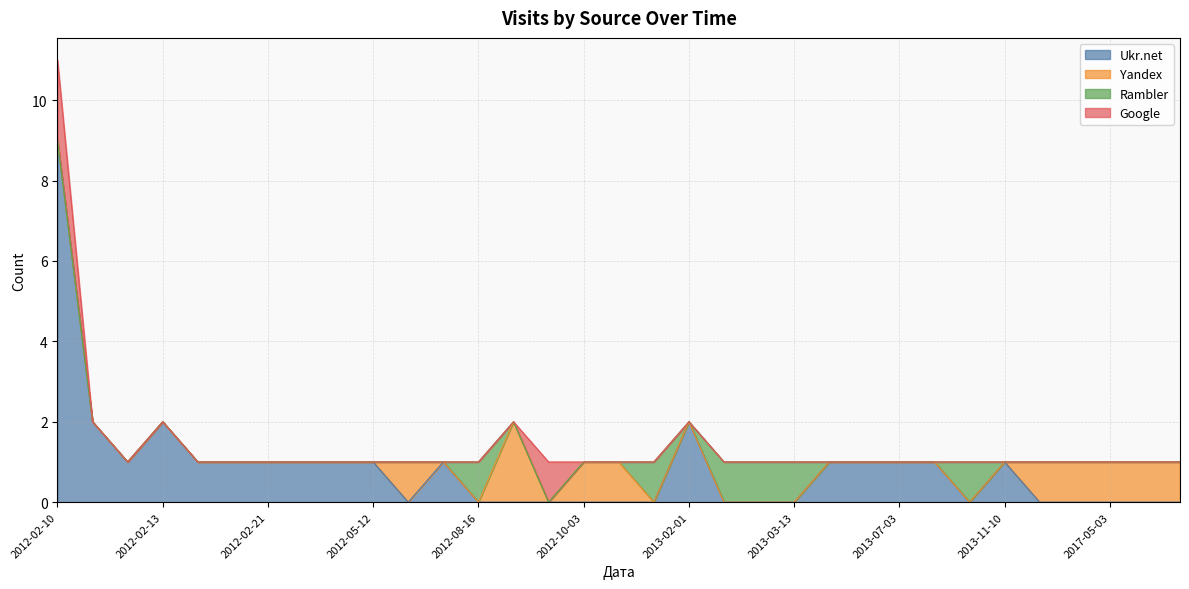

The Rambler series shows 1 at 2013-03-13. True or false?

True